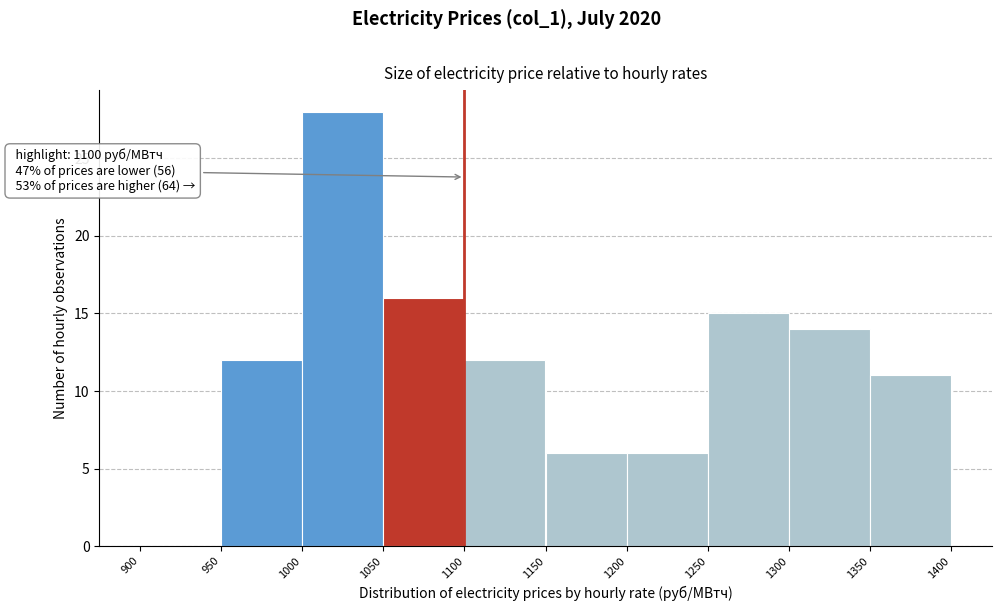

Which range on the x-axis has the tallest bar?

1000 to 1050